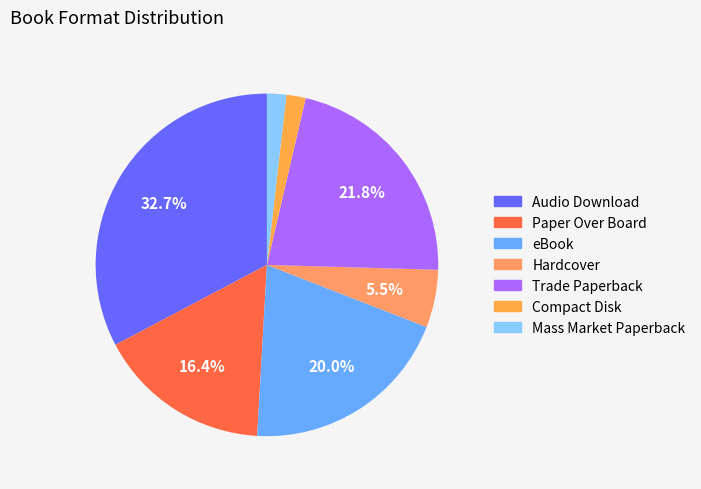

Rank the categories by value from highest to lowest.

Audio Download, Trade Paperback, eBook, Paper Over Board, Hardcover, Compact Disk, Mass Market Paperback